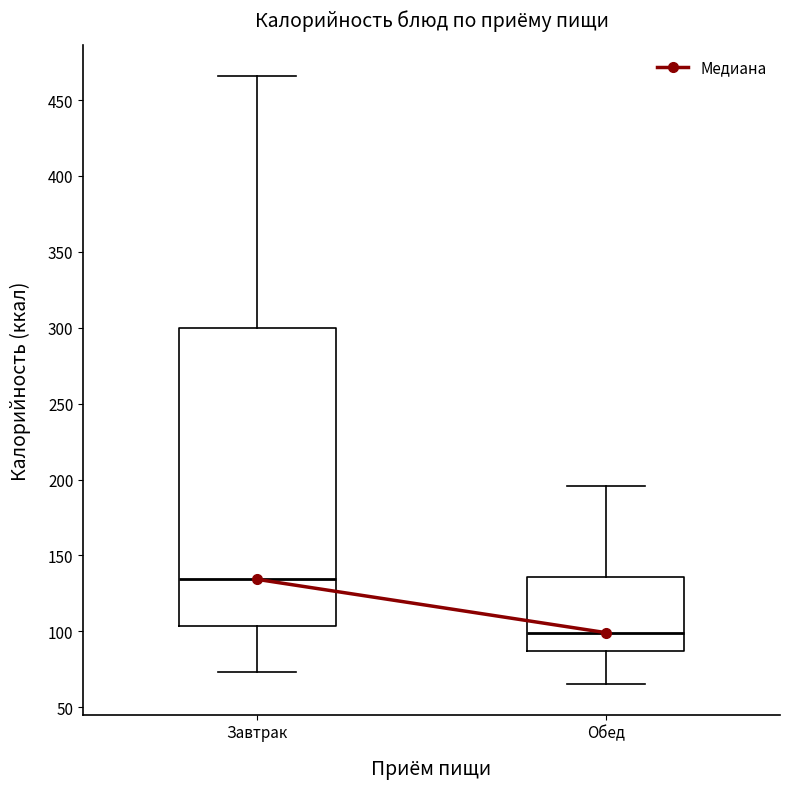

Reading left to right, transcribe this box plot: for each box, give where its median line is, the range the box spans, and where its two whiskers end, as read against the y-axis. The values are not printed on the chart, so give them approximately, as read against the axis.

Завтрак: median 135, box 105 to 300, whiskers 75 to 465
Обед: median 100, box 85 to 135, whiskers 65 to 195